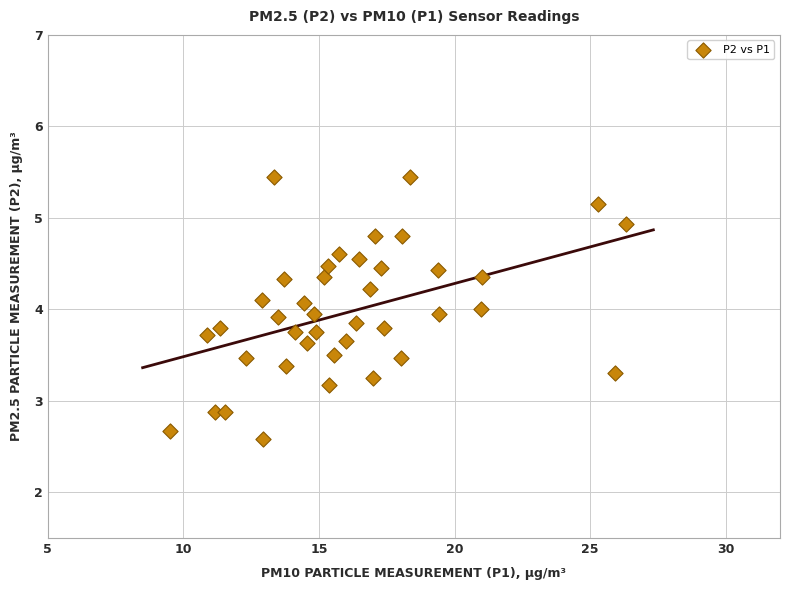

What is the range of X values (max minus min)?

16.8